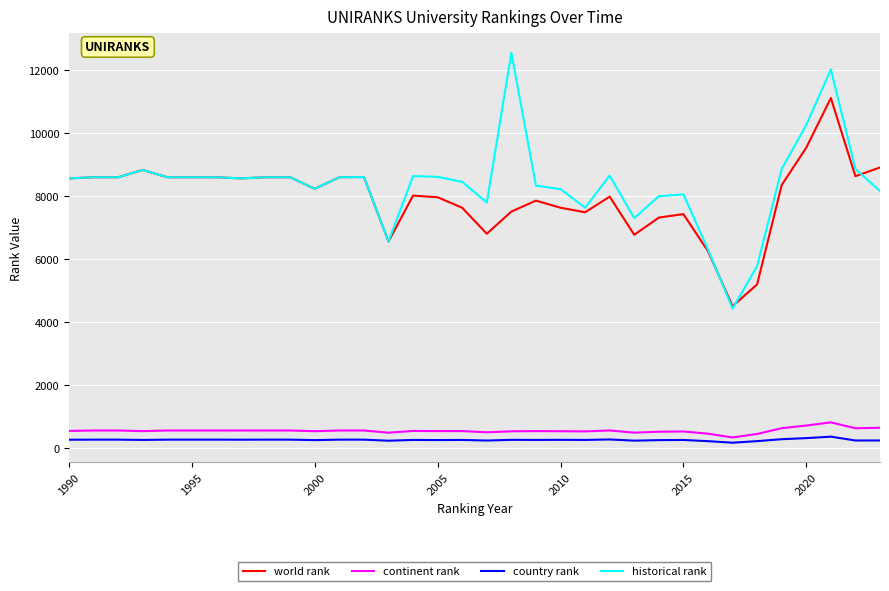

True or false: world rank has more than 1 points higher than both neighbors.

True